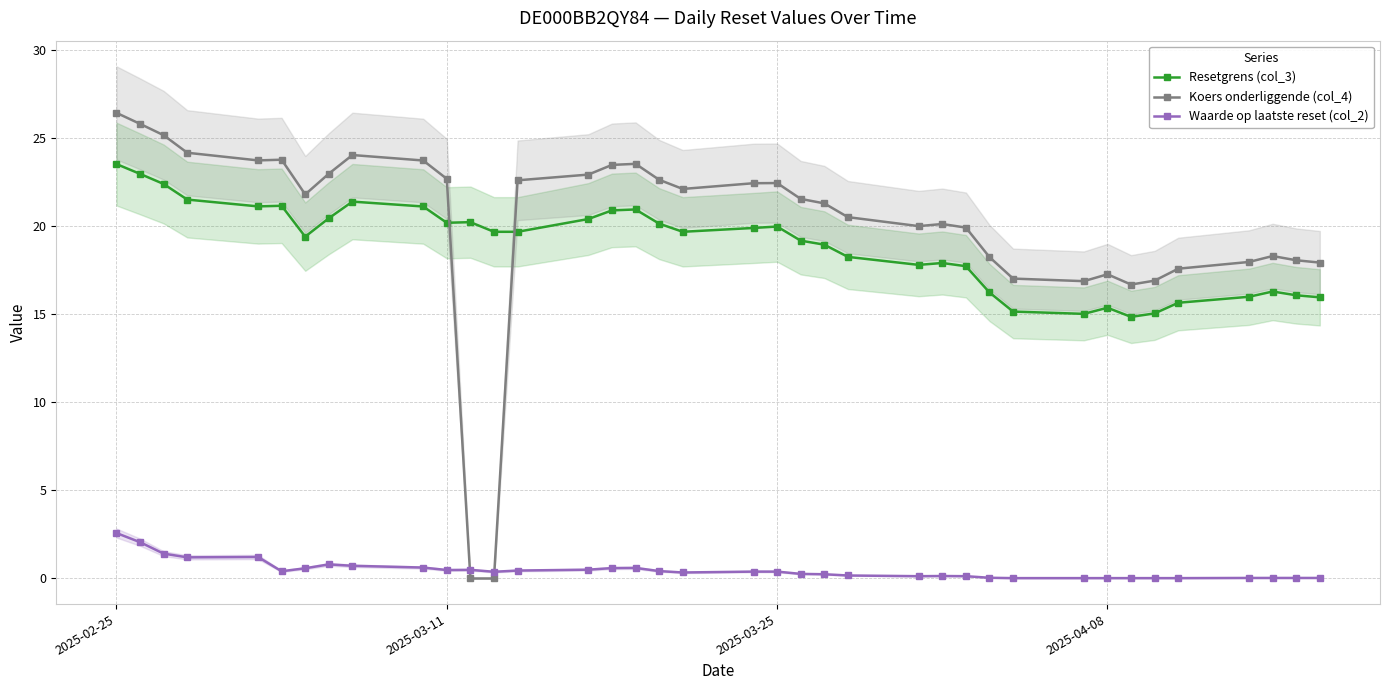

How many distinct data groups are displayed?

3